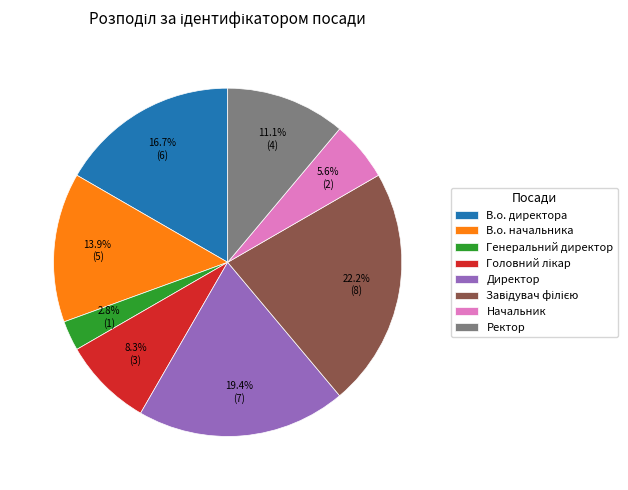

What is the smallest slice in the pie chart?

Генеральний директор